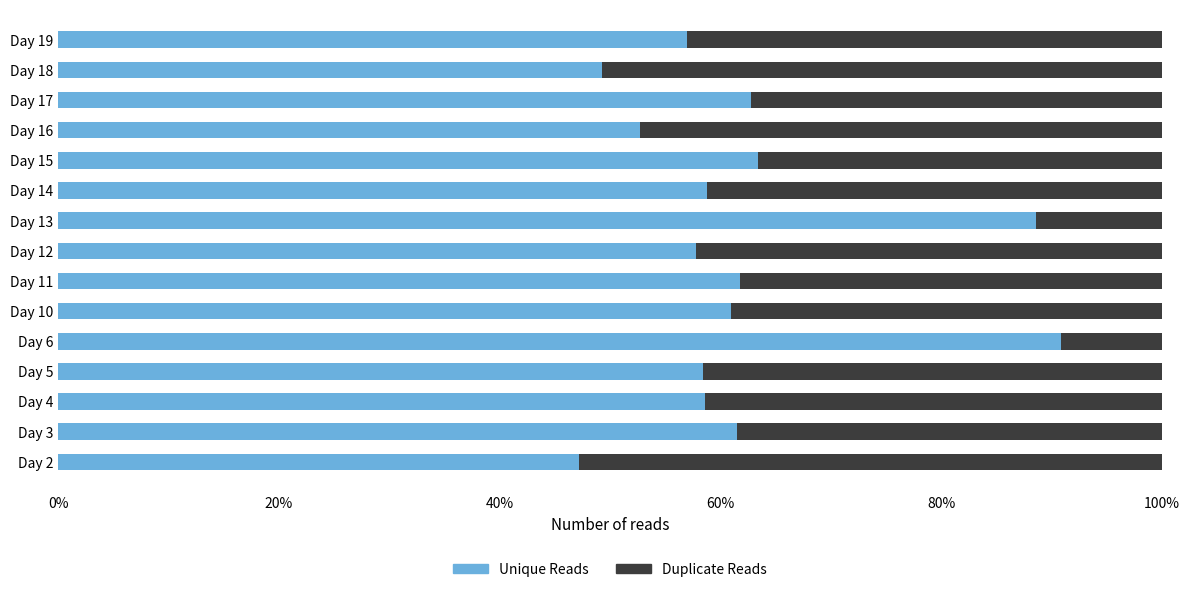

What is the sum of the Unique Reads values at Day 6 and Day 18?

140.1